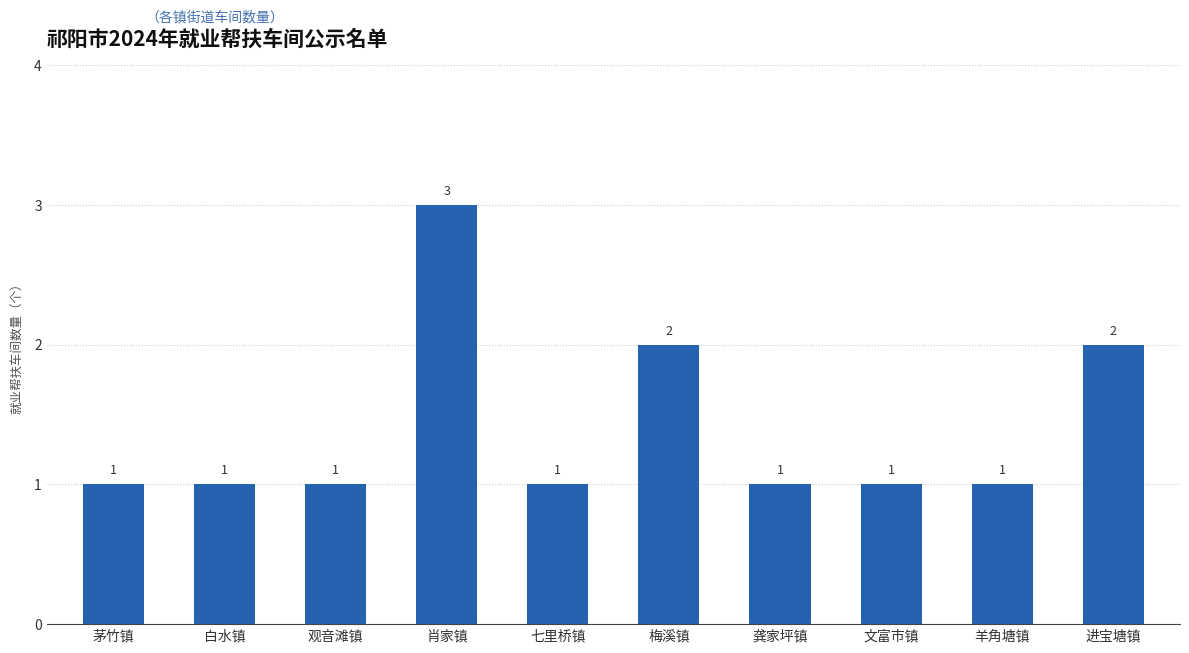

Count the number of data series in this chart.

1